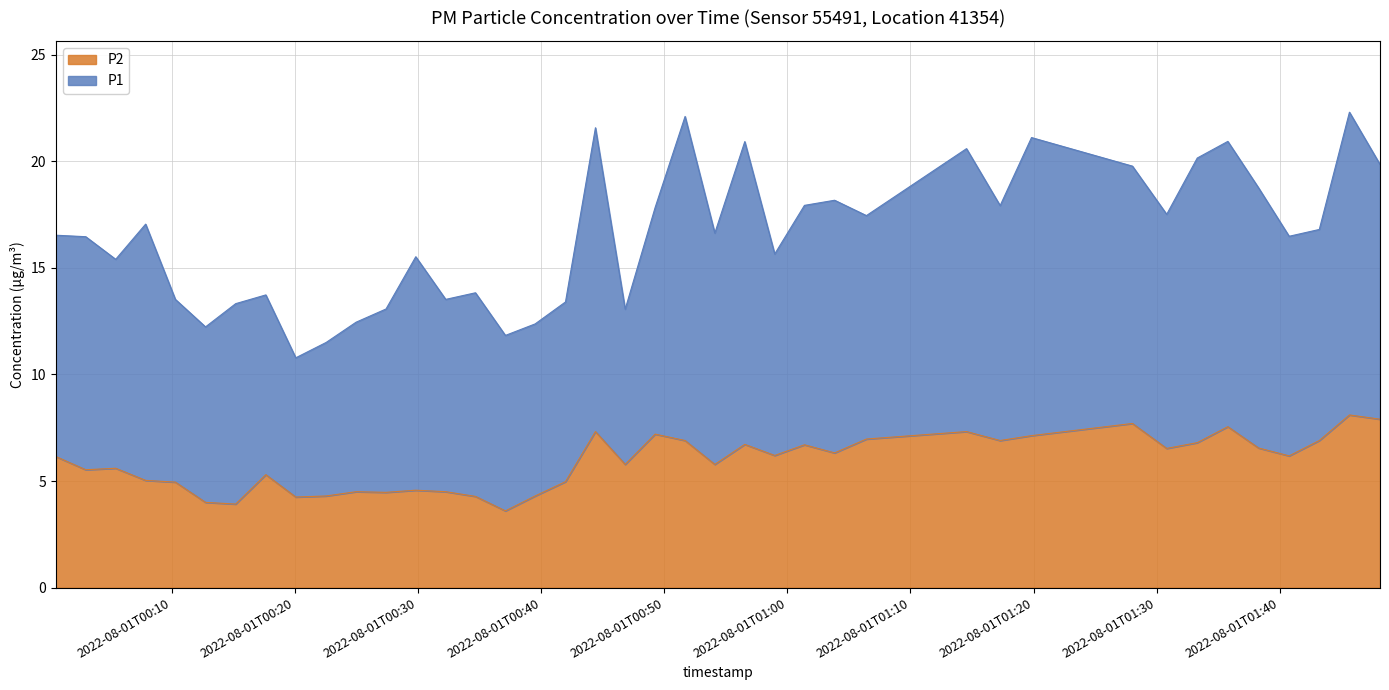

How many data points are less than 6?

19